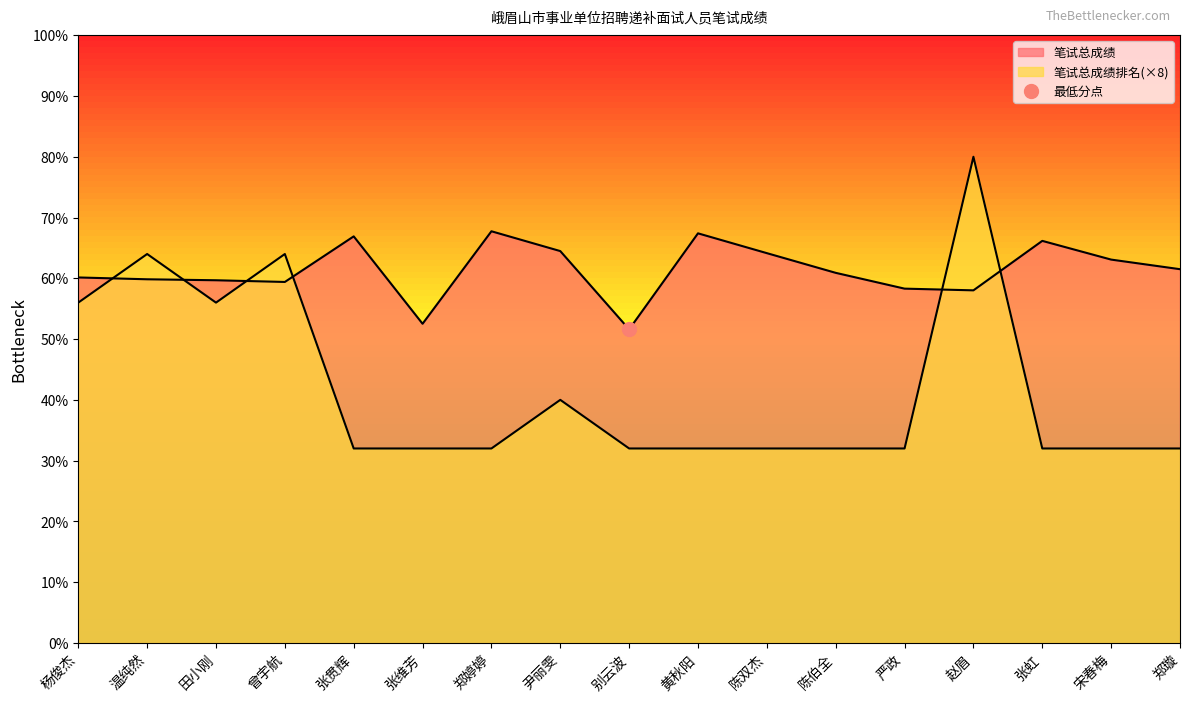

Reading left to right, list all the values displayed in this chart.

笔试总成绩: 60.1	59.8	59.7	59.4	66.9	52.5	67.7	64.5	51.6	67.4	64.1	60.9	58.3	58.0	66.2	63.1	61.5
笔试总成绩排名: 56.0	64.0	56.0	64.0	32.0	32.0	32.0	40.0	32.0	32.0	32.0	32.0	32.0	80.0	32.0	32.0	32.0